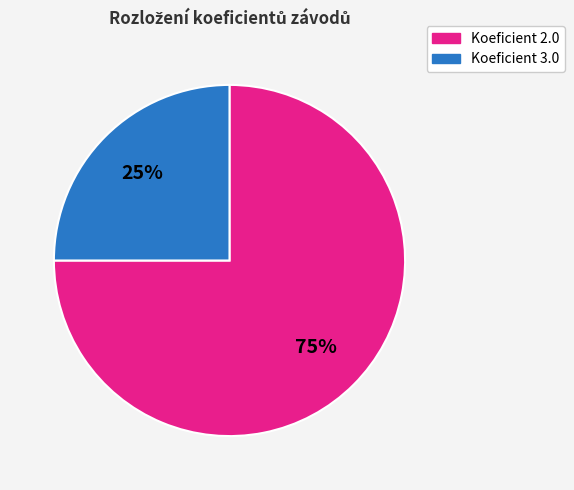

What percentage is the Koeficient 2.0 slice, to the nearest percent?

75%